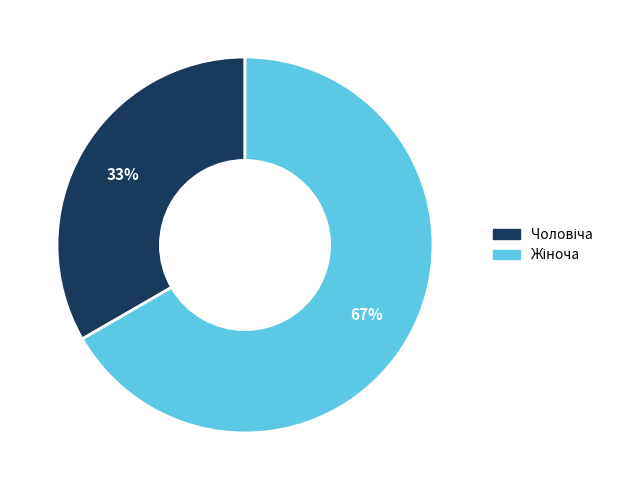

To the nearest percent, what is the average slice percentage?

50%